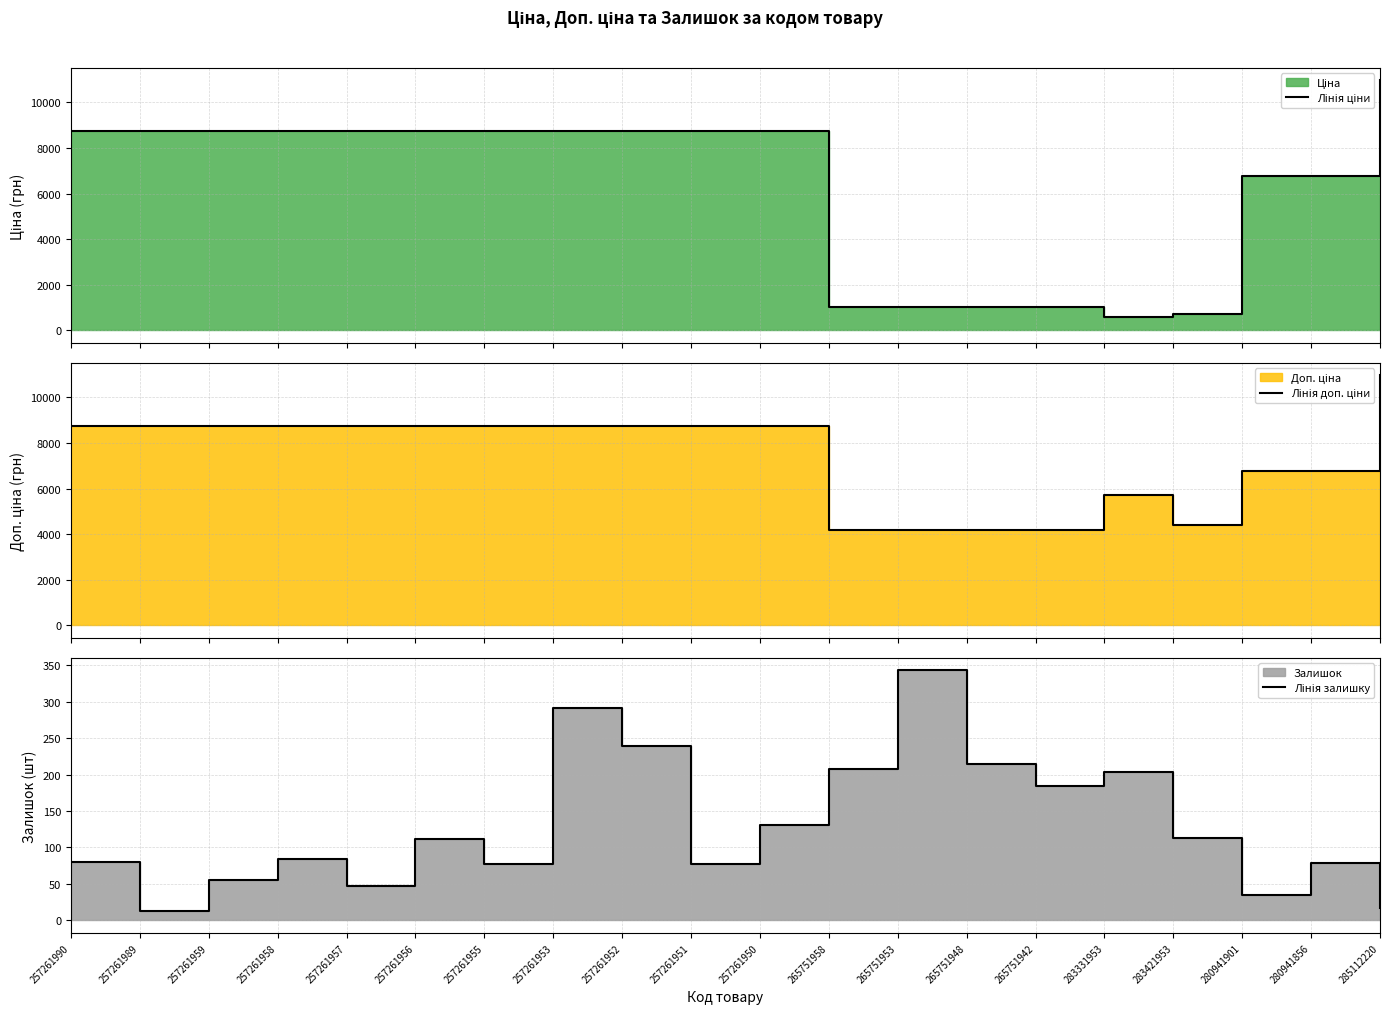

What is the label of the 2nd point from the left?

257261989